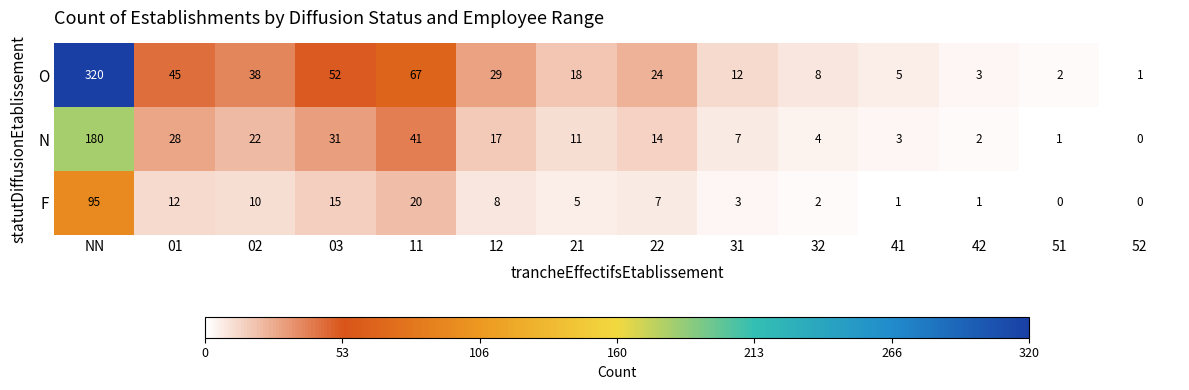

Read the O value at 31.

12